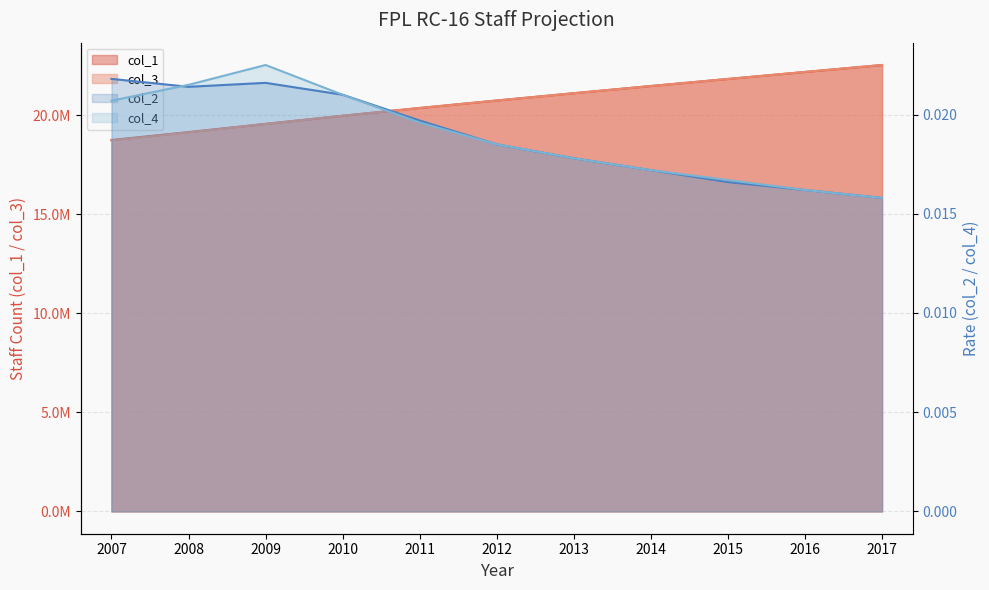

How many intersections are there between col_3 and col_1?

1